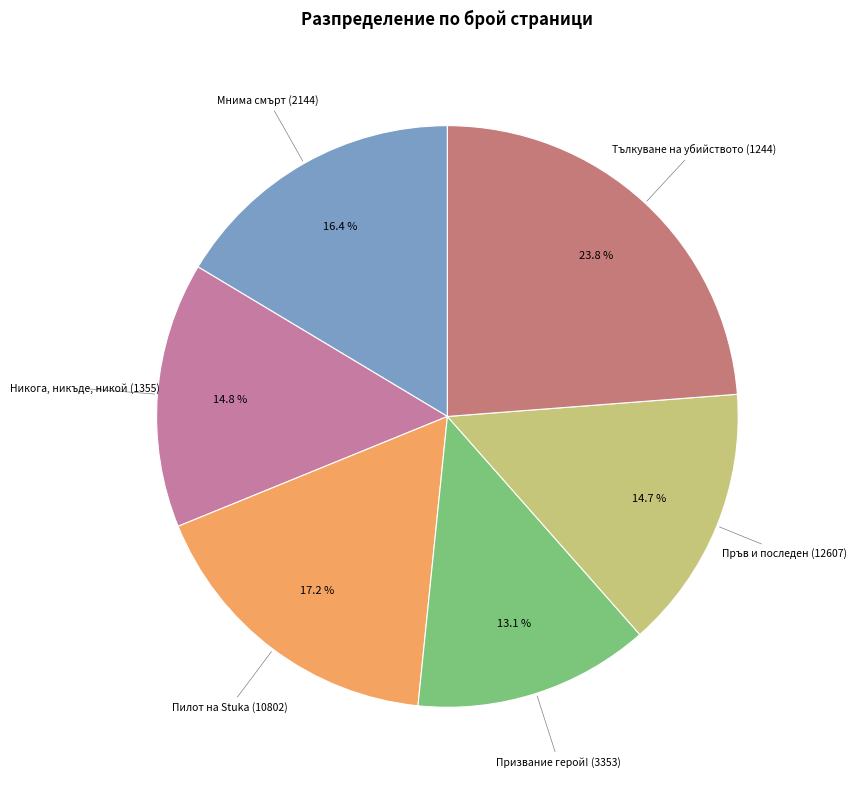

Between Пръв и последен (12607) and Призвание герой! (3353), which is larger?

Пръв и последен (12607)